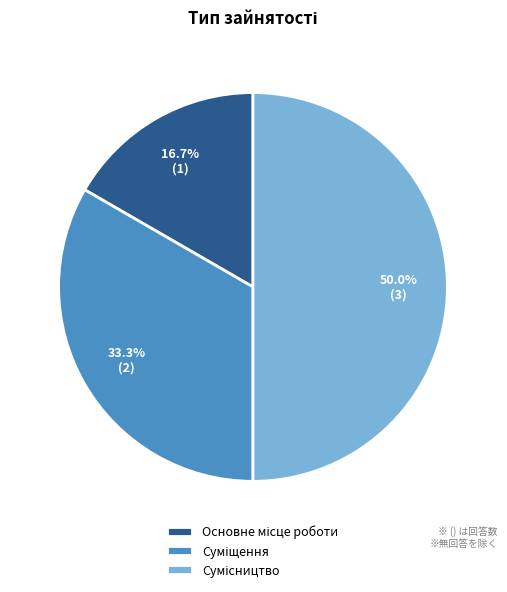

The Сумісництво slice represents 50% of the pie. True or false?

True